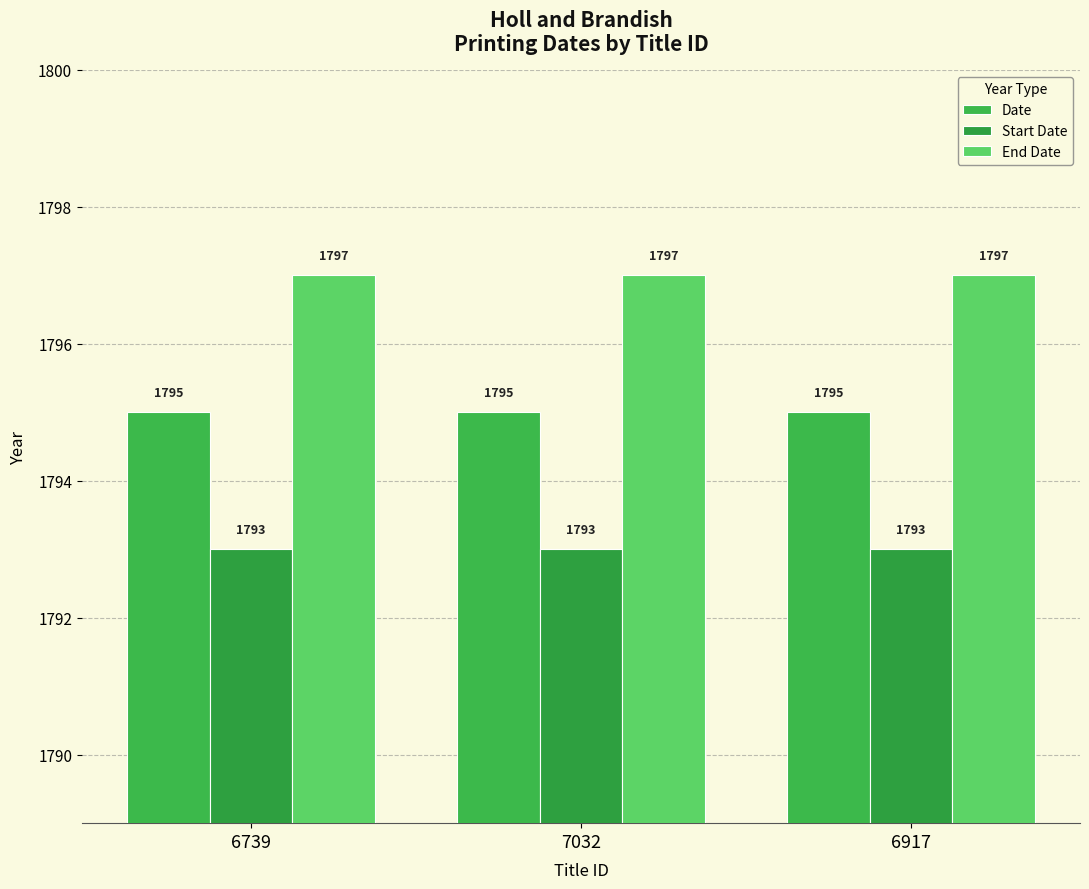

Which series has the largest range (max minus min)?

Date